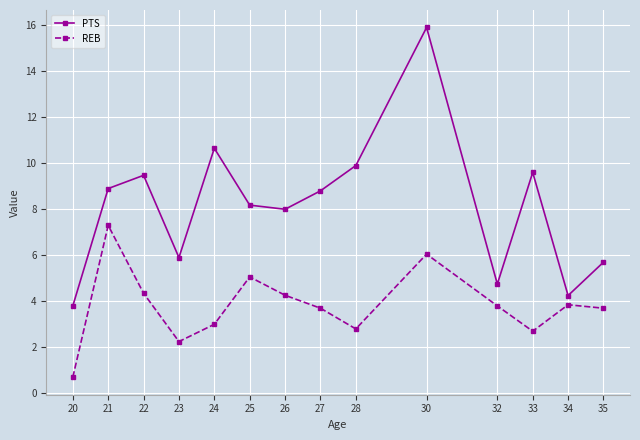

True or false: REB and PTS cross at least once.

False